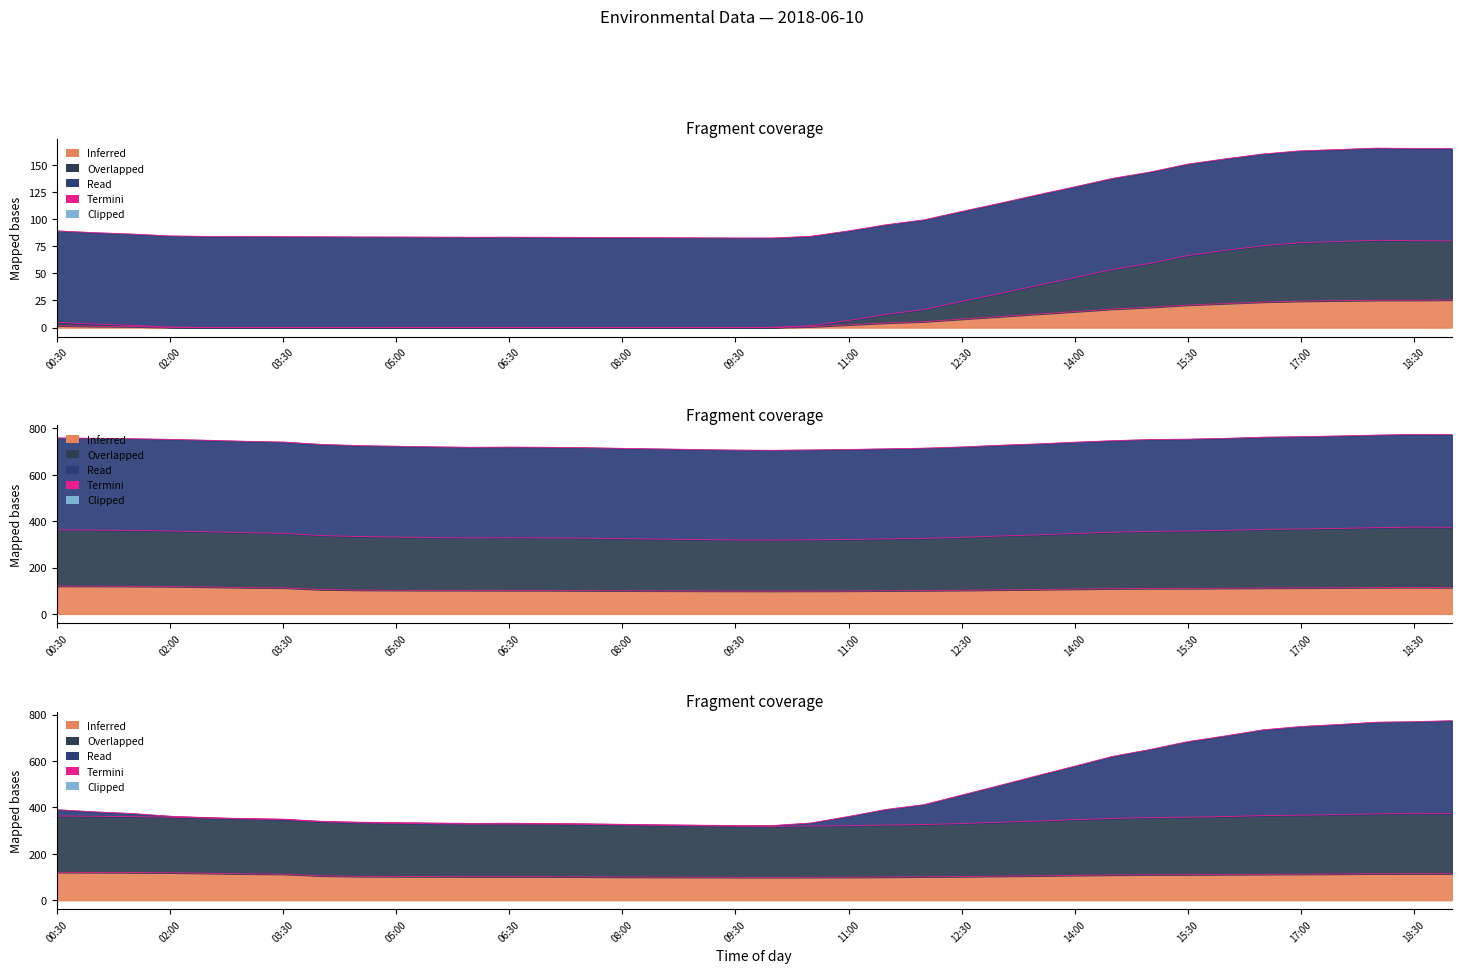

Where is the first local maximum?

06:30